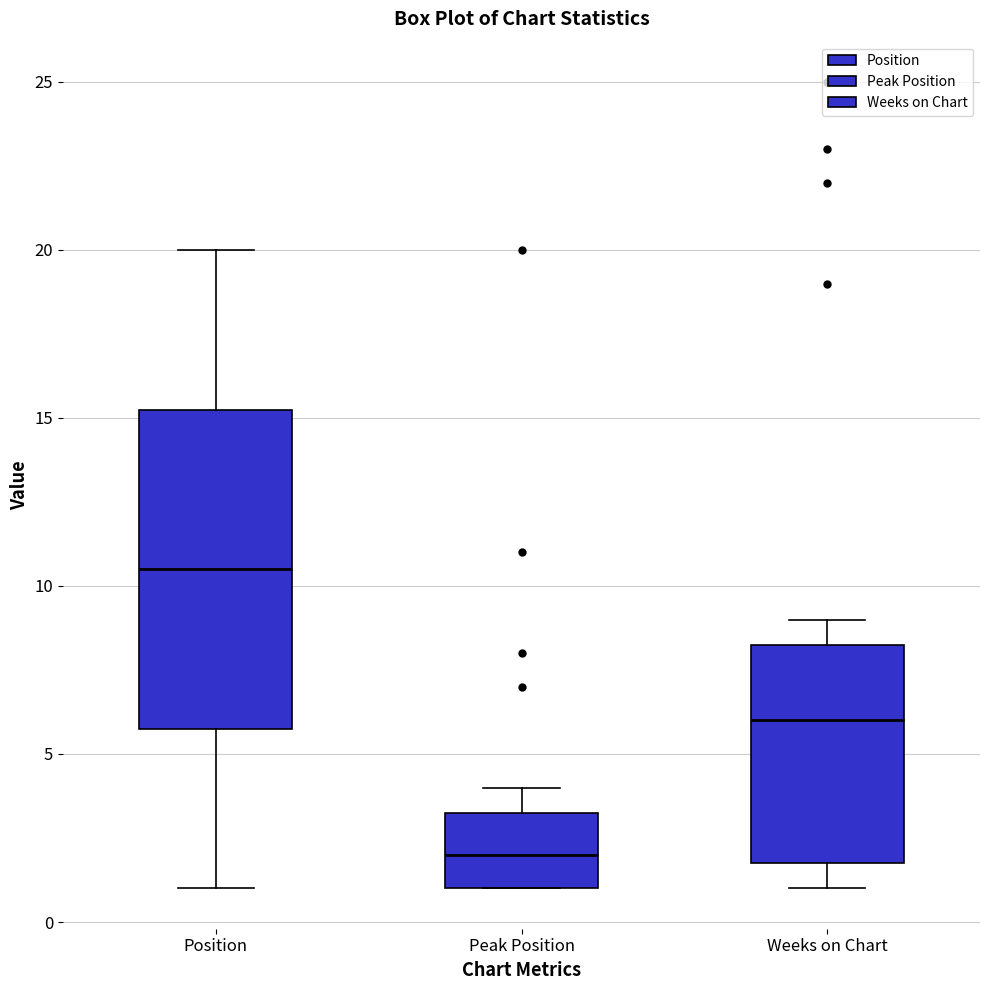

Comparing the boxes themselves (not the whiskers), which one is the tallest?

Position